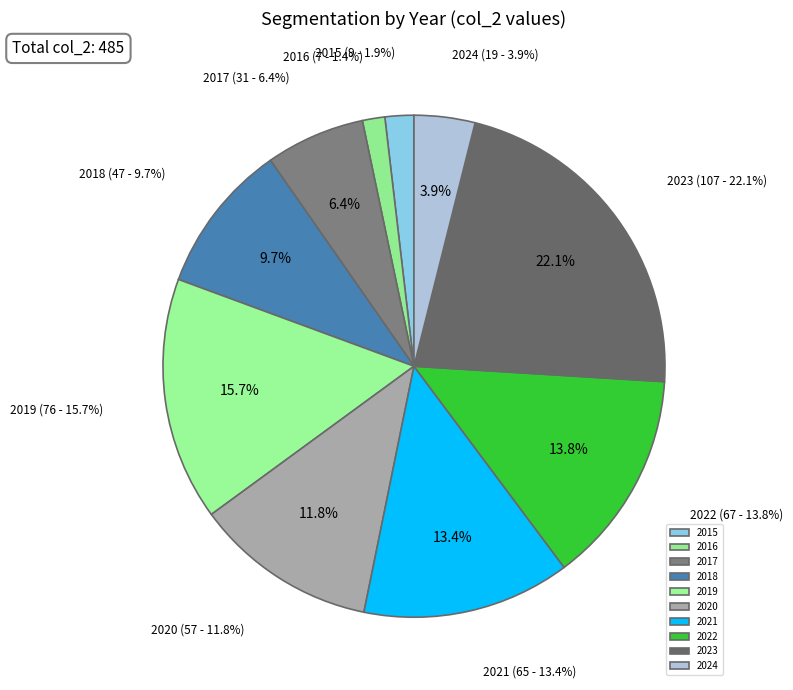

Between 2015 and 2022, which is larger?

2022